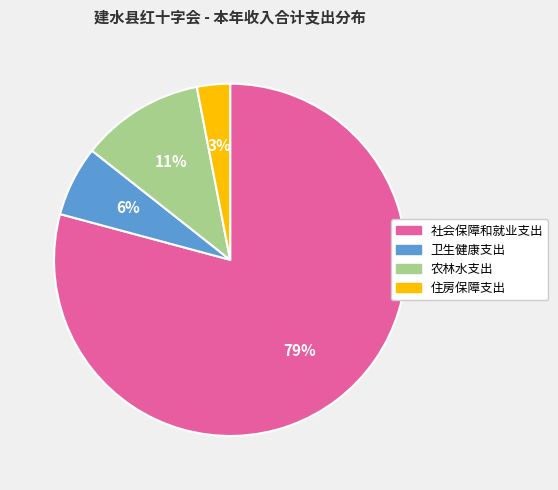

Rank the categories by value from highest to lowest.

社会保障和就业支出, 农林水支出, 卫生健康支出, 住房保障支出